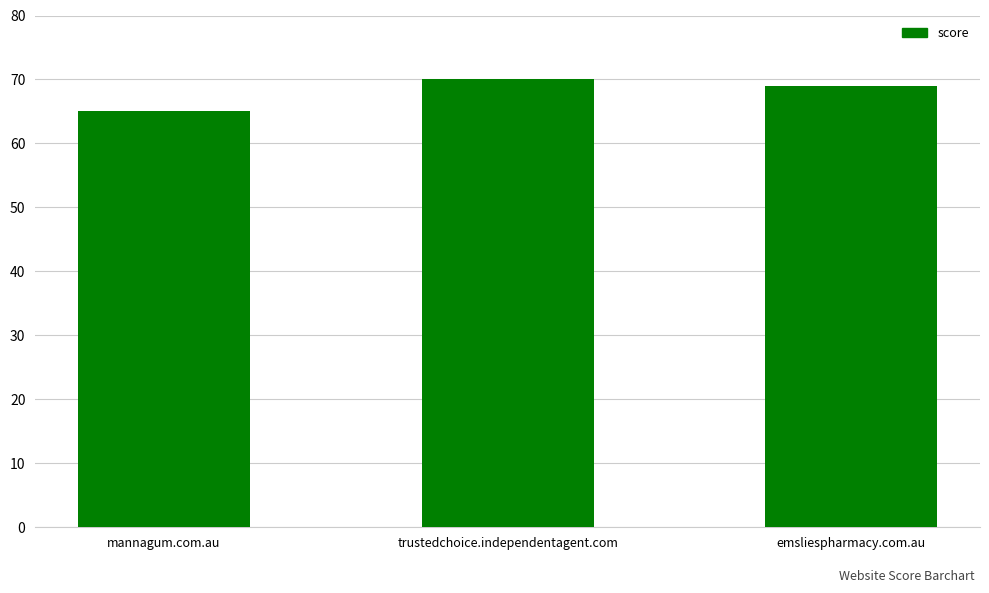

What is the sum of the values at mannagum.com.au and trustedchoice.independentagent.com?

135